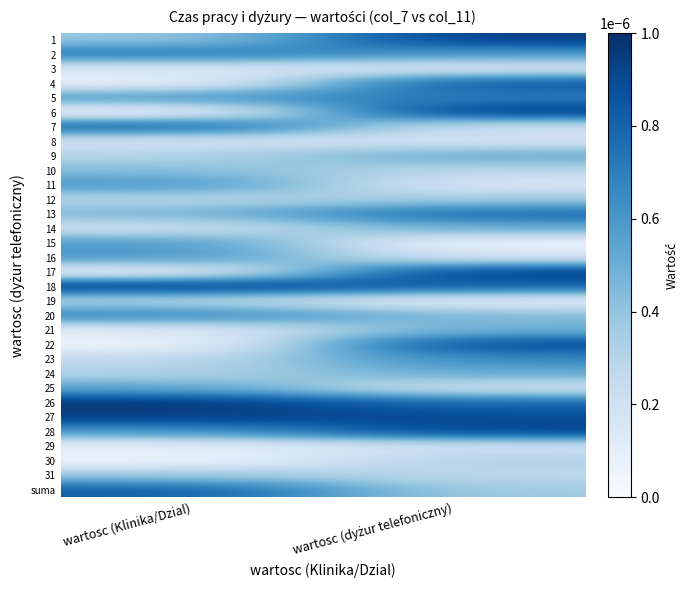

Which series changed the most between wartosc (Klinika/Dzial) and wartosc (dyżur telefoniczny)?

6